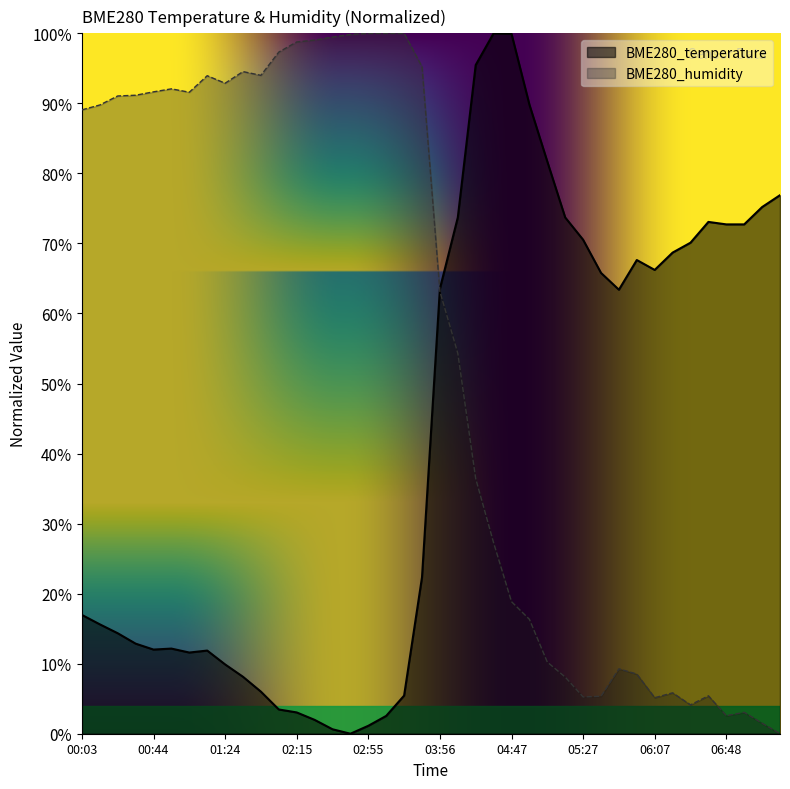

True or false: BME280_humidity has a value of 100.0 at 03:05.

True